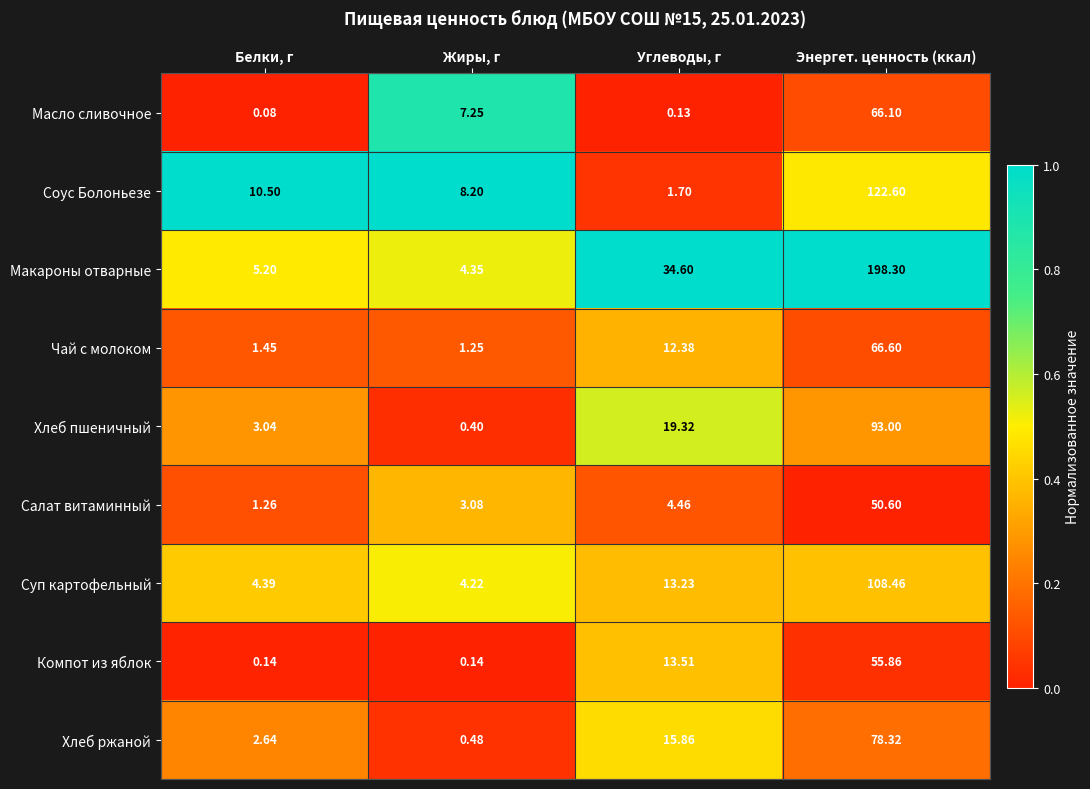

Where does the Салат витаминный series first go above 4?

Углеводы, г